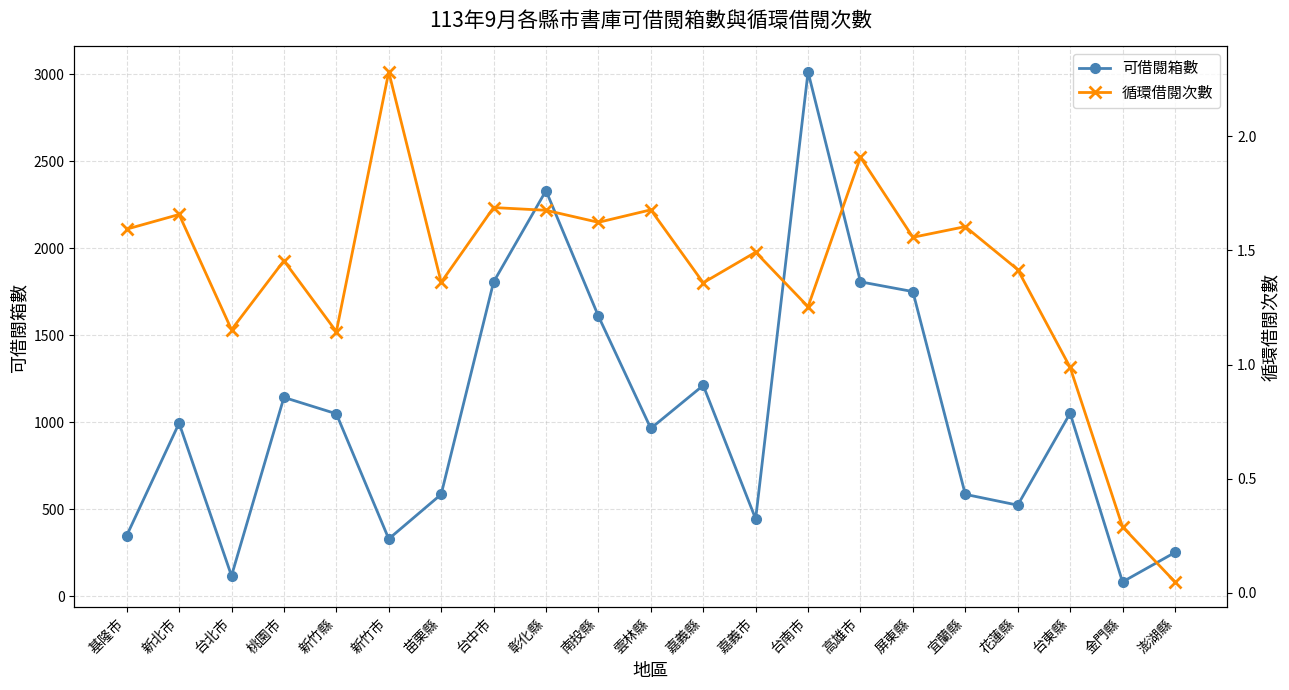

Which series has the largest total across all categories?

可借閱箱數